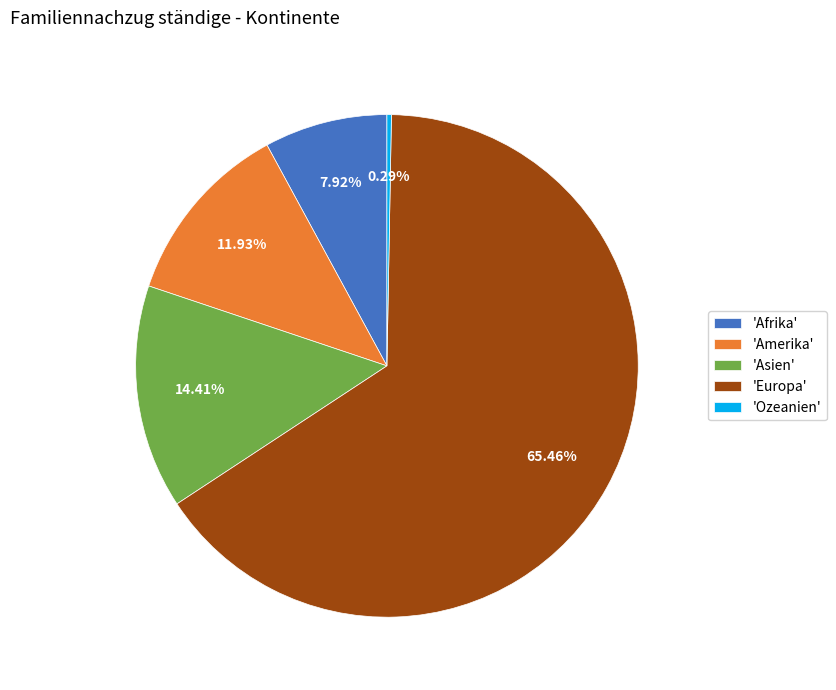

Which has a higher value, 'Afrika' or 'Europa'?

'Europa'